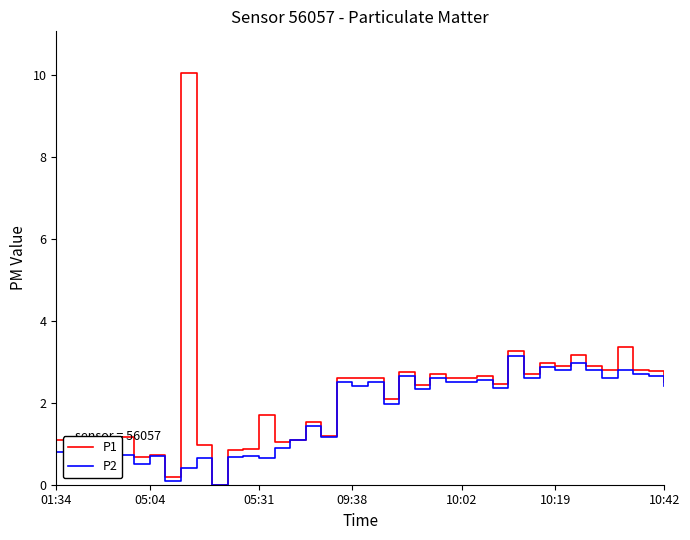

Rank the series by their maximum value, from lowest to highest.

P2, P1